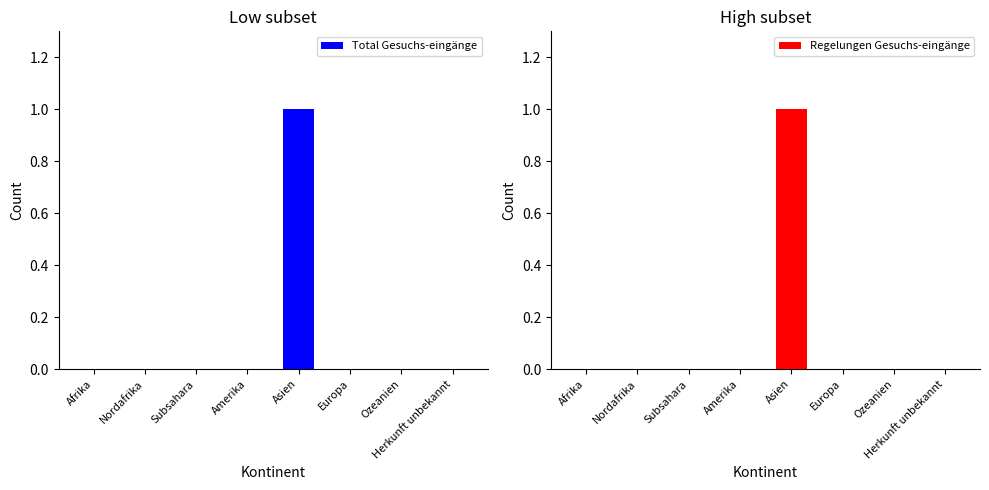

What are all the series names shown in the legend?

Total Gesuchs-eingänge, Regelungen Gesuchs-eingänge